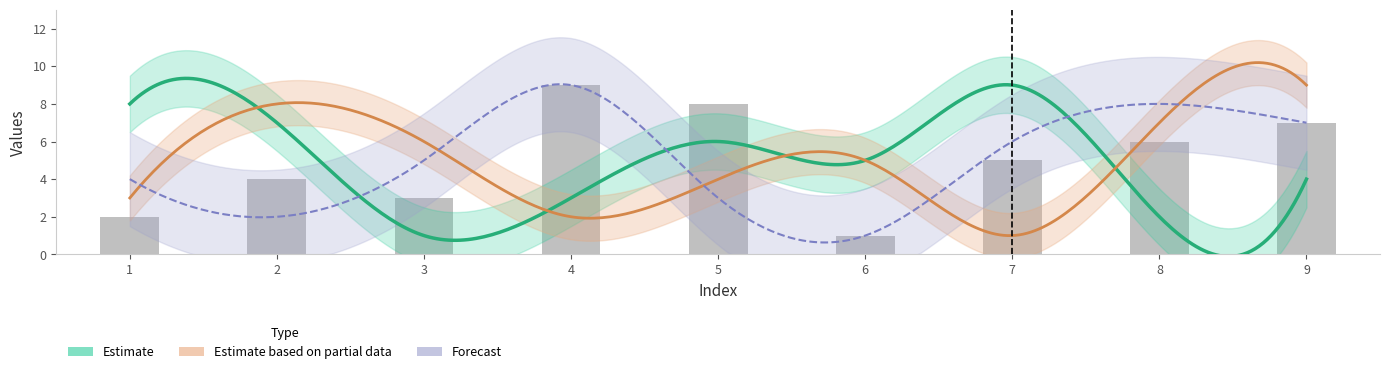

List the labels in order of col_3 value, smallest first.

3, 8, 4, 9, 6, 5, 2, 1, 7